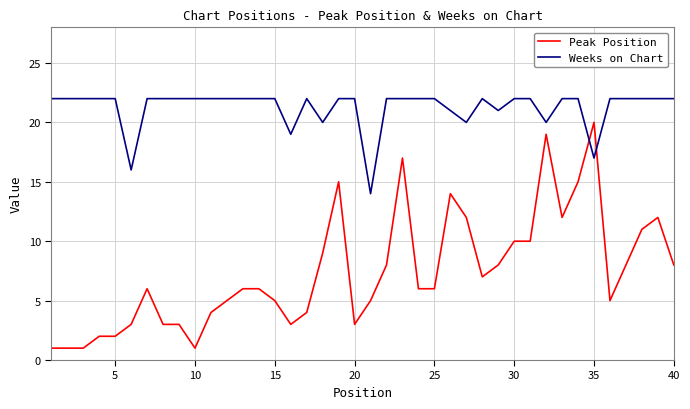

Does the chart display data point markers on the line(s)?

No